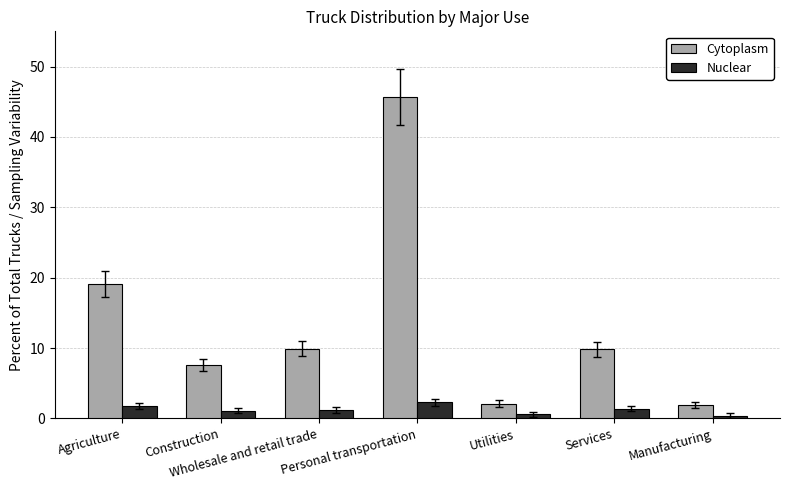

Is it true that Nuclear equals 0.6 at Utilities?

True